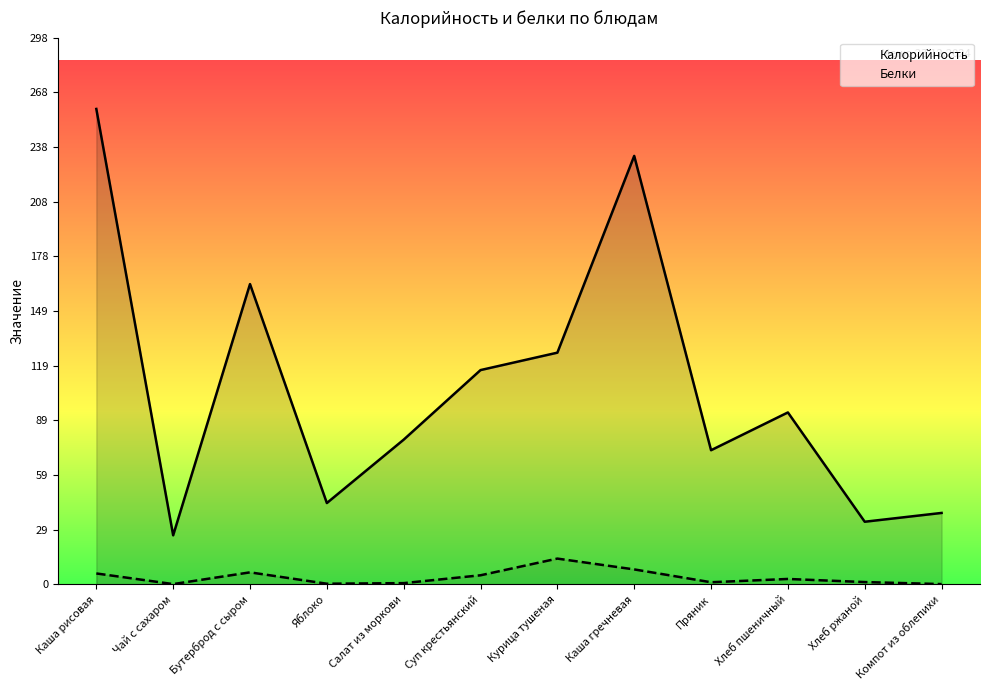

What is the average value of the Калорийность series?

107.5